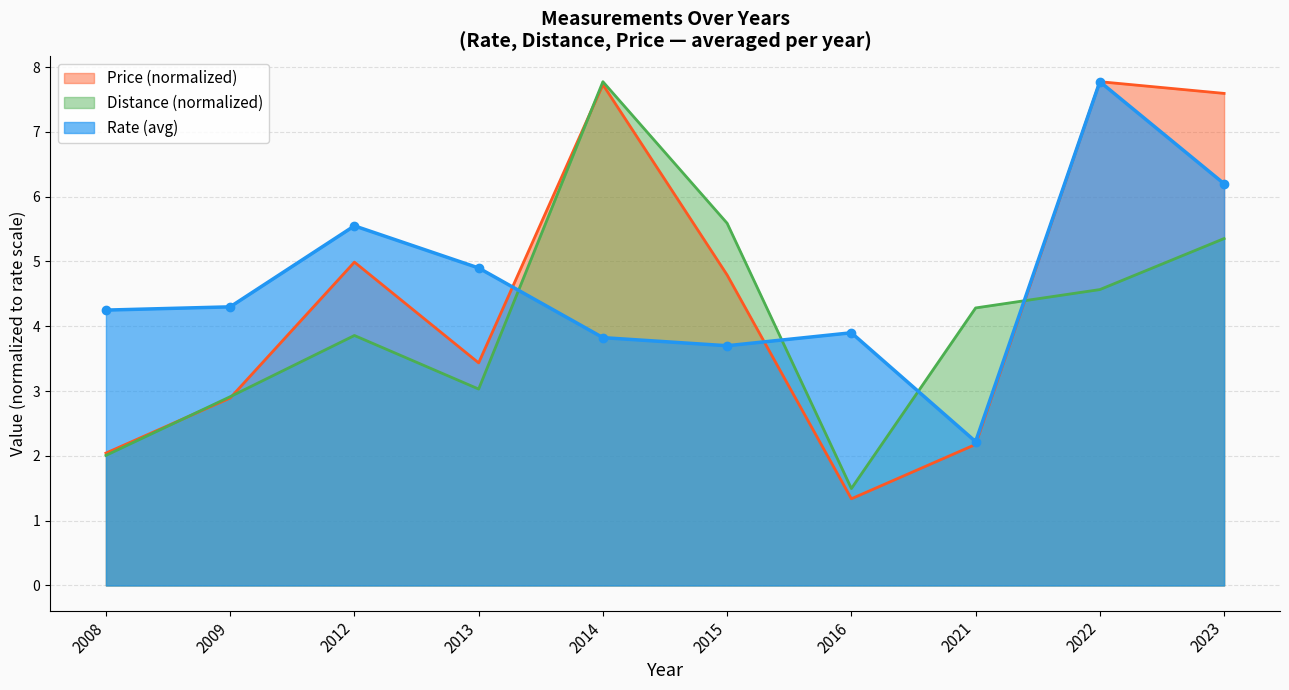

List the series in order of their overall mean, lowest first.

Distance (normalized), Price (normalized), Rate (avg)